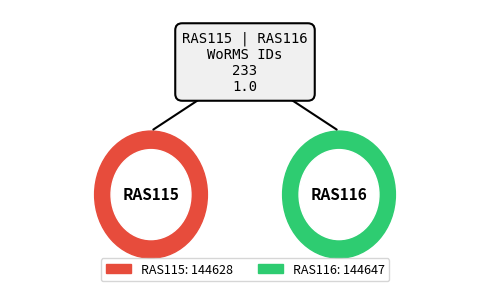

What percentage is the RAS115 slice, to the nearest percent?

50%